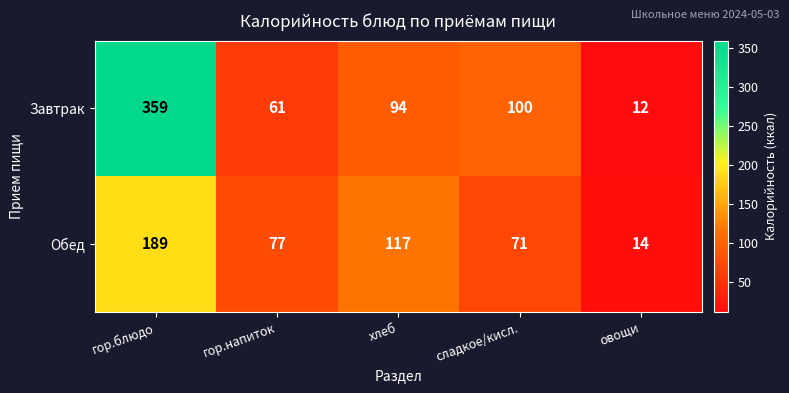

Reading left to right, transcribe all the data shown in this chart.

Завтрак: гор.блюдо=359	гор.напиток=61	хлеб=94	сладкое/кисл.=100	овощи=12
Обед: гор.блюдо=189	гор.напиток=77	хлеб=117	сладкое/кисл.=71	овощи=14